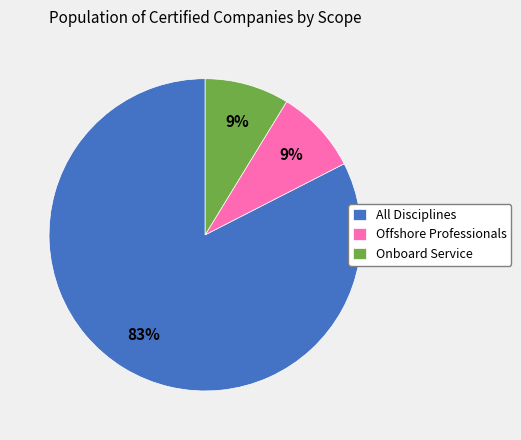

What is the largest slice in the pie chart?

All Disciplines